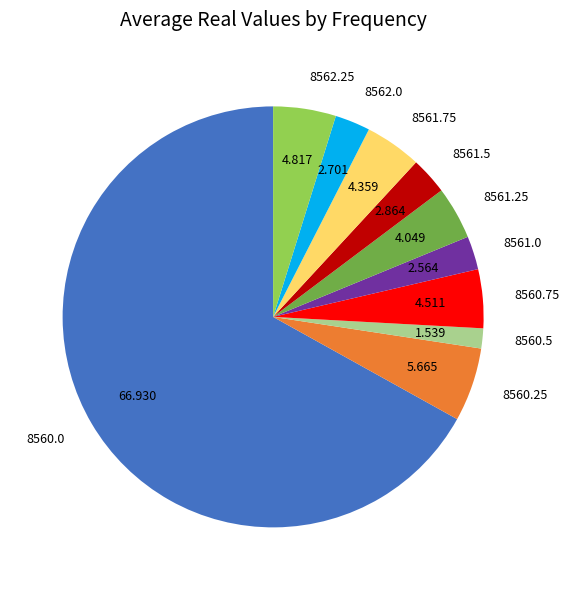

Is there any slice that represents more than half of the pie?

Yes